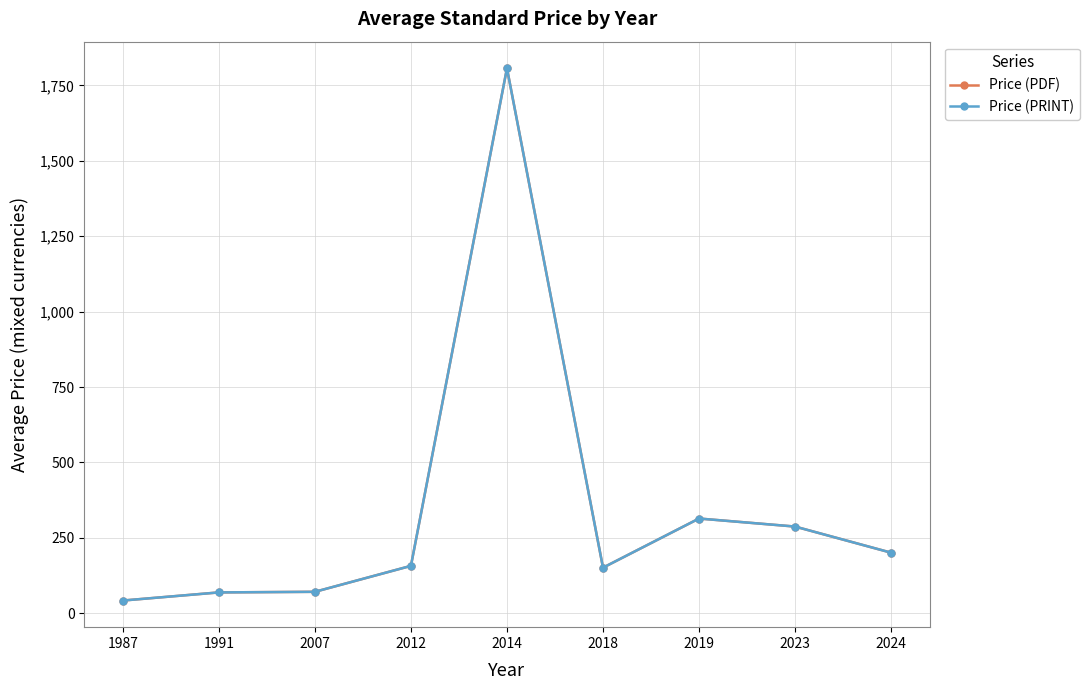

Is it true that Price (PDF) equals 1807.0 at 2014?

True